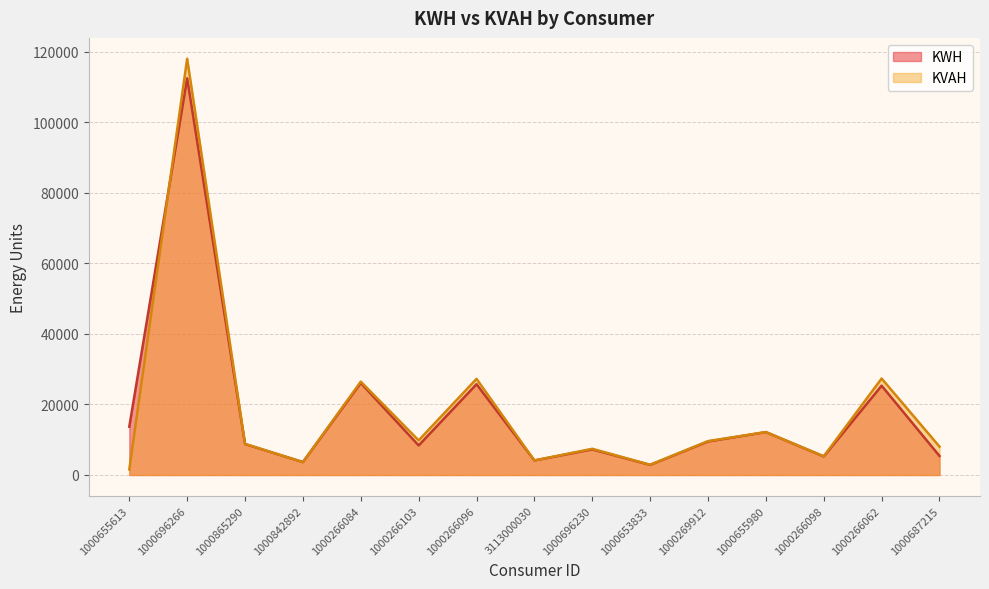

Which series has the largest range (max minus min)?

KVAH